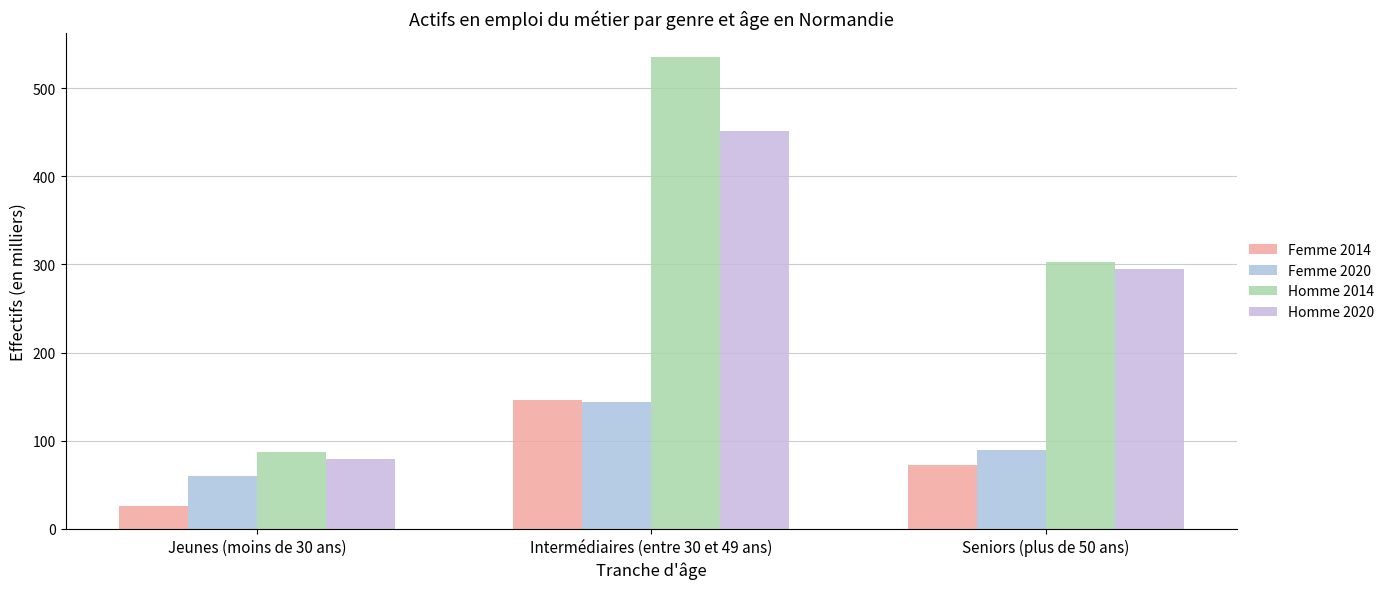

What is the difference between the Femme 2014 values at Seniors (plus de 50 ans) and Intermédiaires (entre 30 et 49 ans)?

72.8